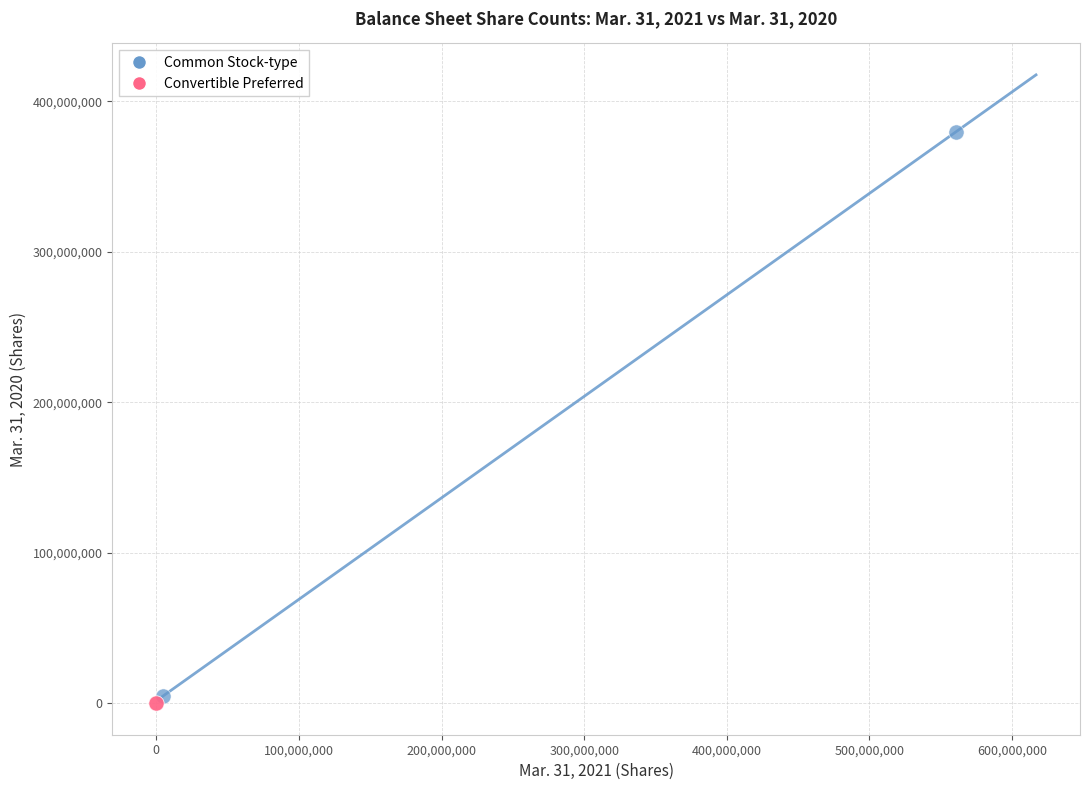

What are all the series names shown in the legend?

Common Stock-type, Convertible Preferred